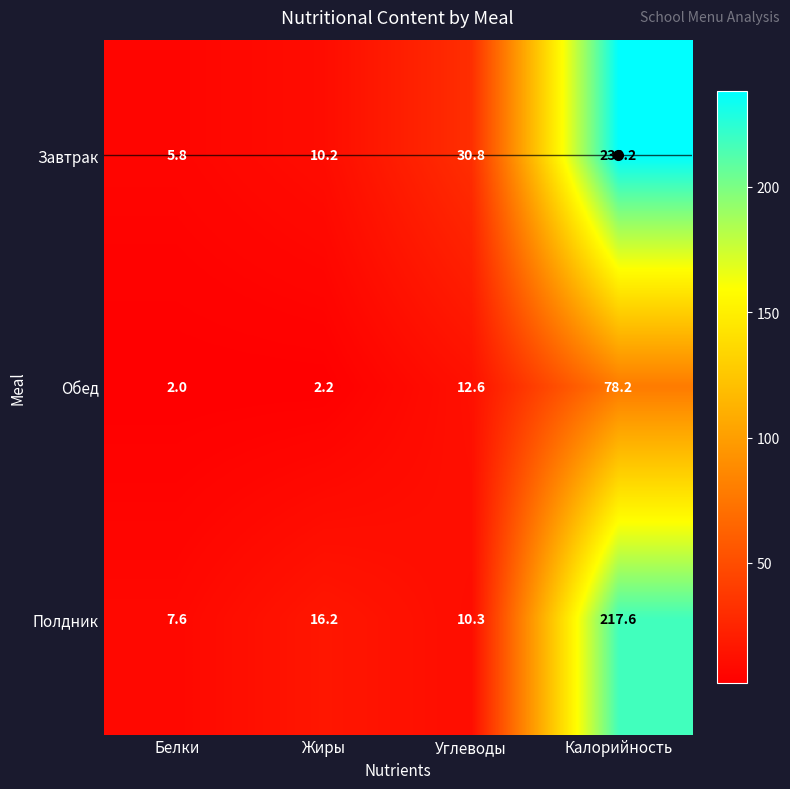

What is the total value across all series at Углеводы?

53.7